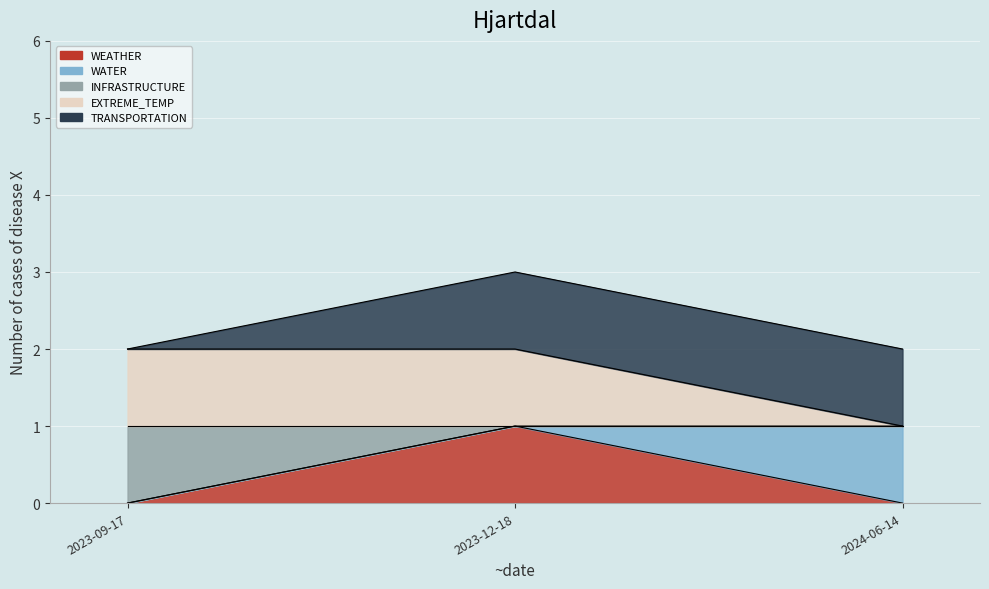

What is the sum of the INFRASTRUCTURE values at 2023-09-17 and 2024-06-14?

1